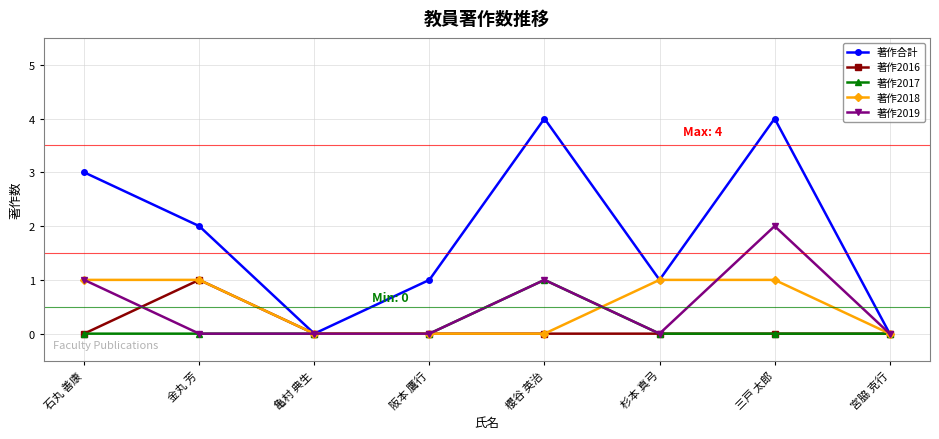

Which series has the widest spread of values?

著作合計